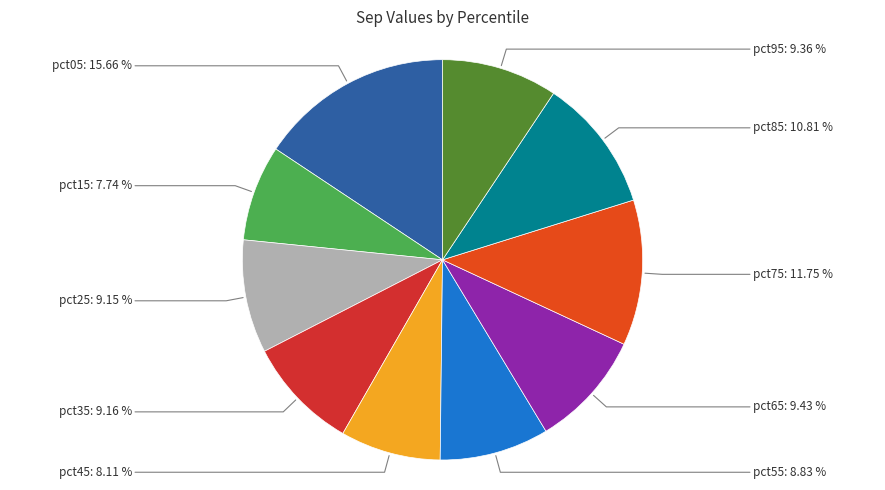

To the nearest percent, what is the difference between the largest and smallest slice percentages?

8%